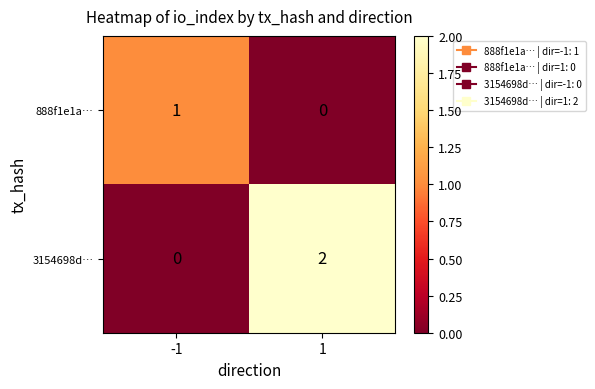

Which series has the widest spread of values?

3154698d…